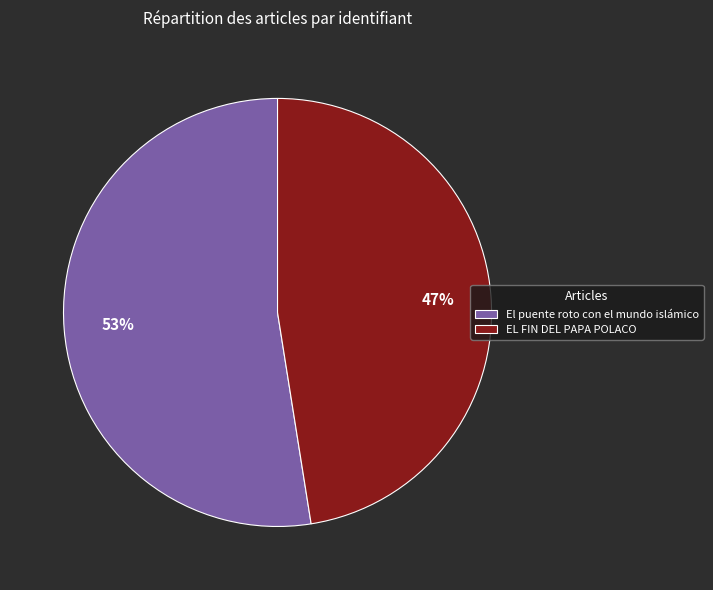

Is there any slice that represents more than half of the pie?

Yes